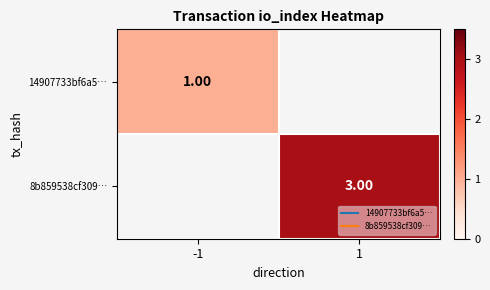

What is the minimum value shown in the chart?

1.0